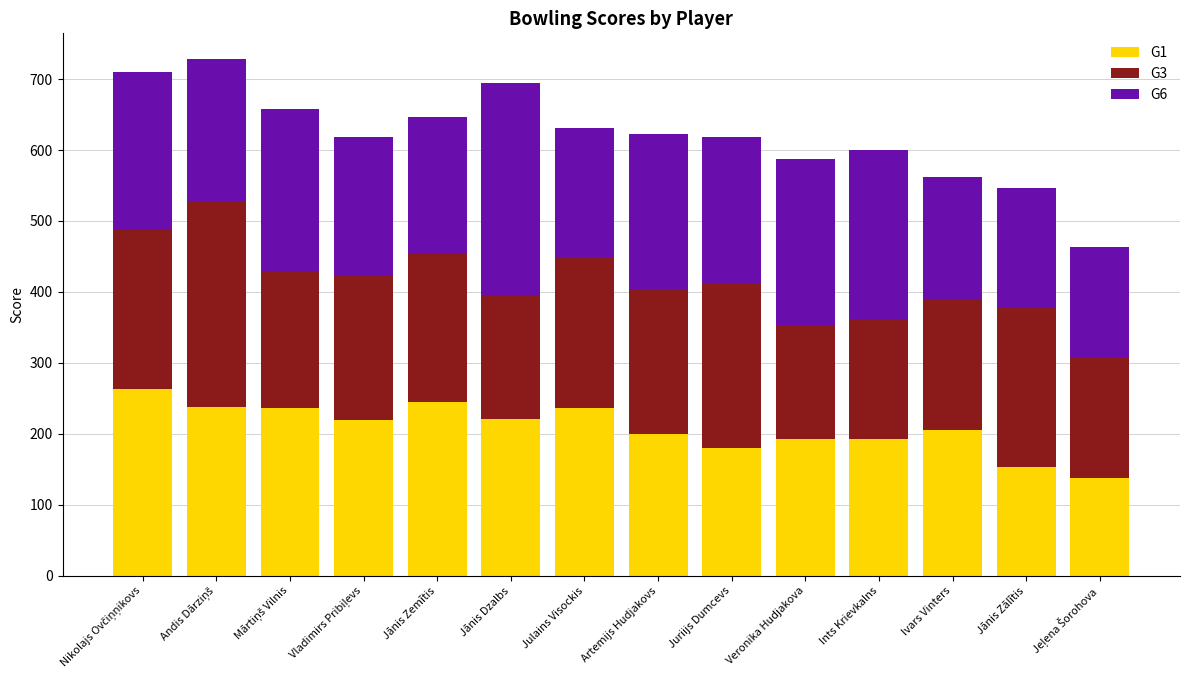

Is it true that G1 equals 73 at Artemijs Hudjakovs?

False